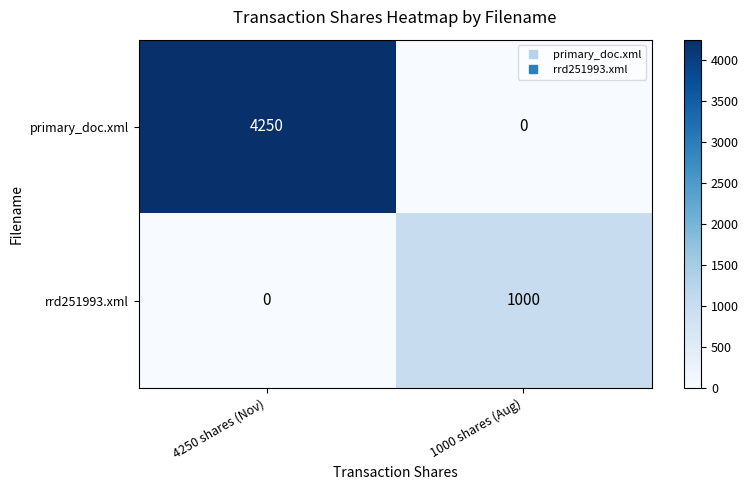

Reading left to right, transcribe all the data shown in this chart.

primary_doc.xml: 4250	0
rrd251993.xml: 0	1000